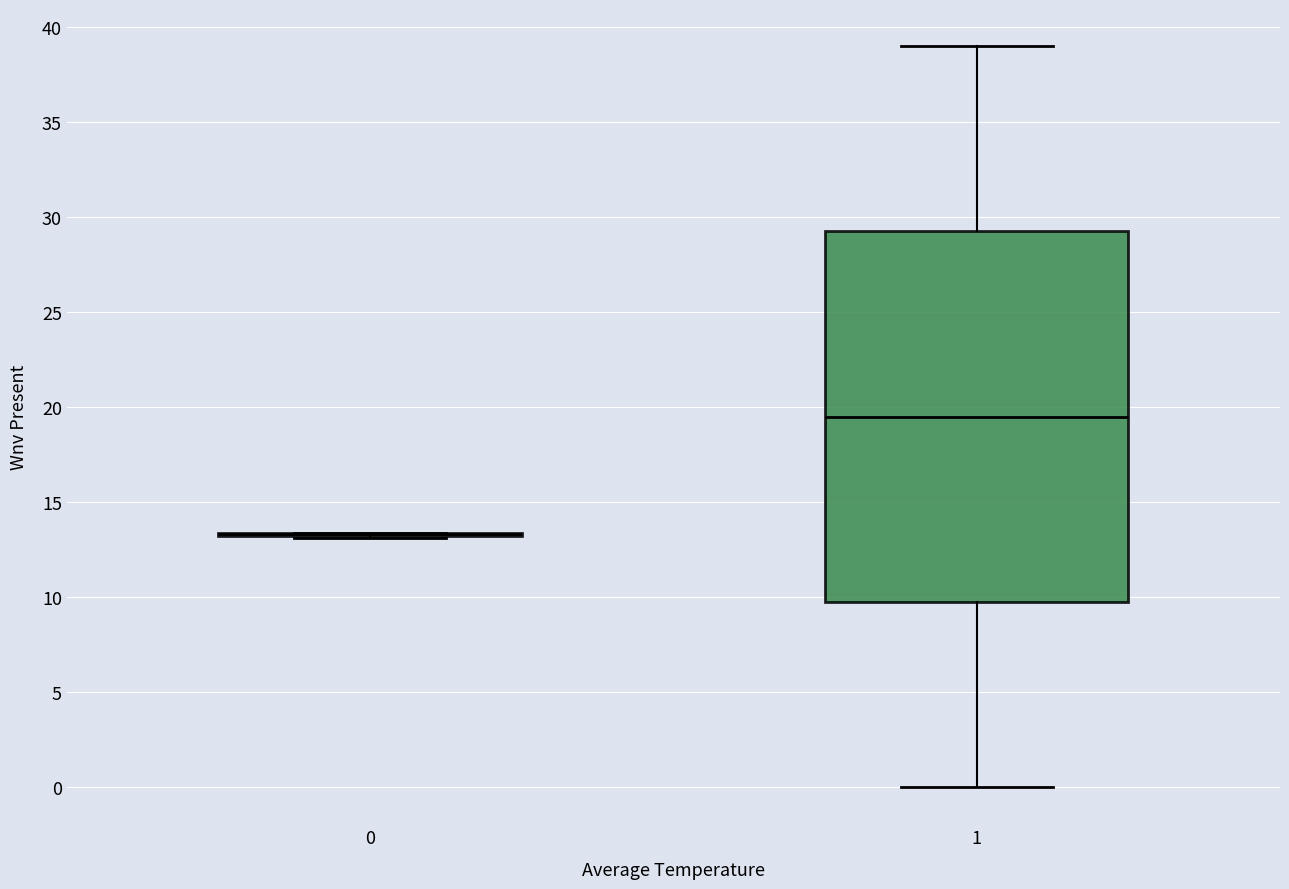

Reading left to right, read every box against the y-axis: the position of its median line, the range the box covers, and the ends of its whiskers. The values are not printed on the chart, so give them approximately, as read against the axis.

0: box collapsed to a line at 13.5, whiskers 13.0 to 13.5
1: median 19.5, box 10.0 to 29.5, whiskers 0.0 to 39.0